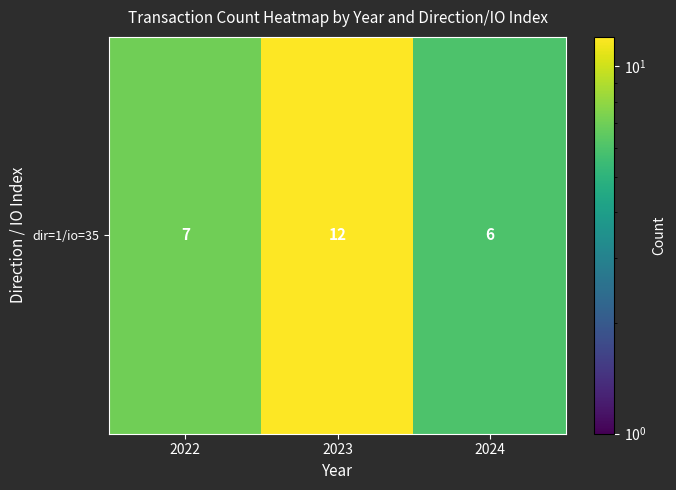

List the labels in order of value, smallest first.

2024, 2022, 2023